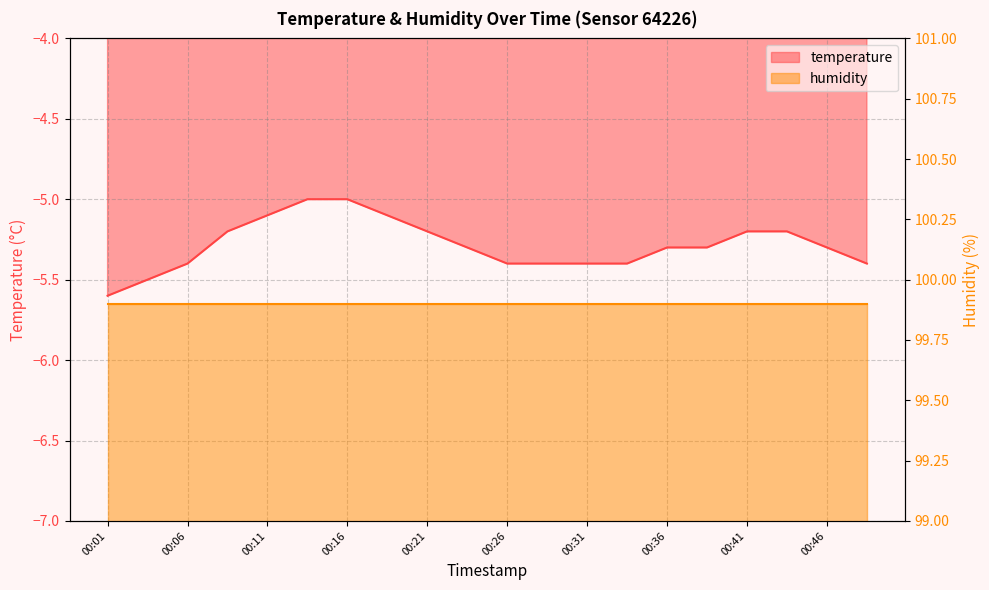

Is it true that the value at 00:41 is -2.4?

False